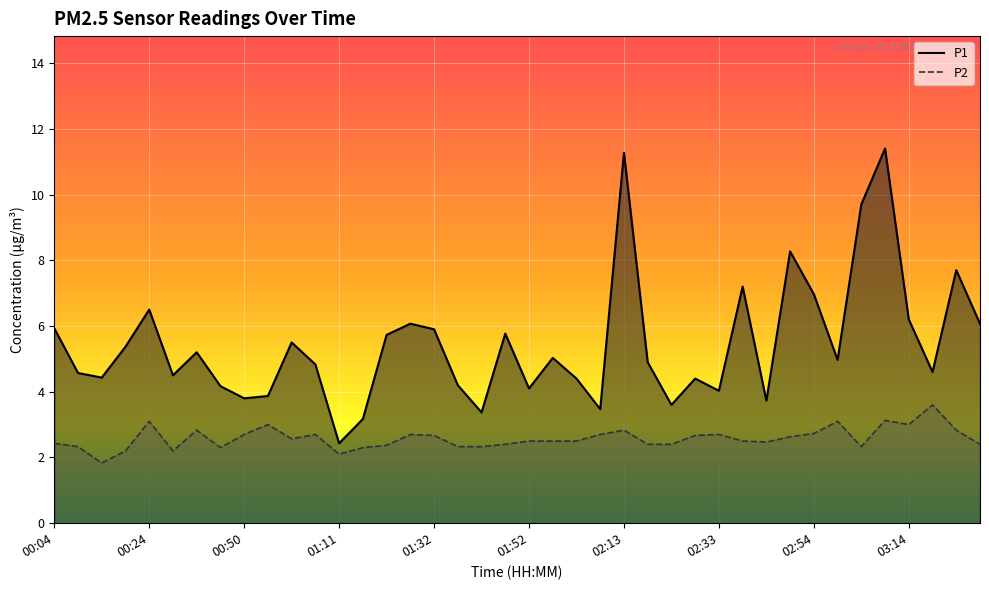

True or false: P1 and P2 cross at least once.

False